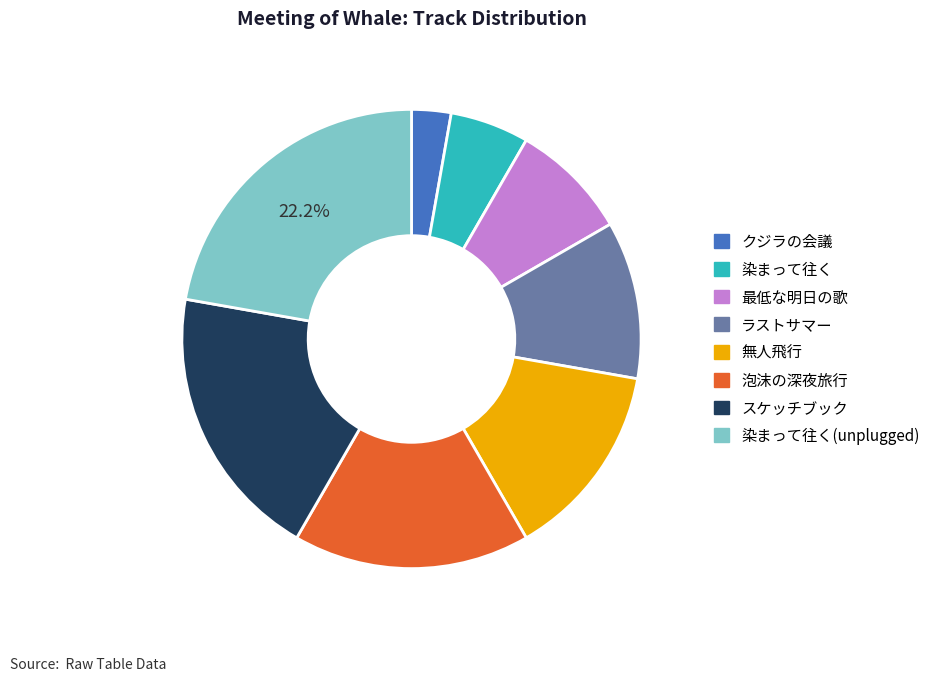

To the nearest percent, what is the average slice percentage?

12%